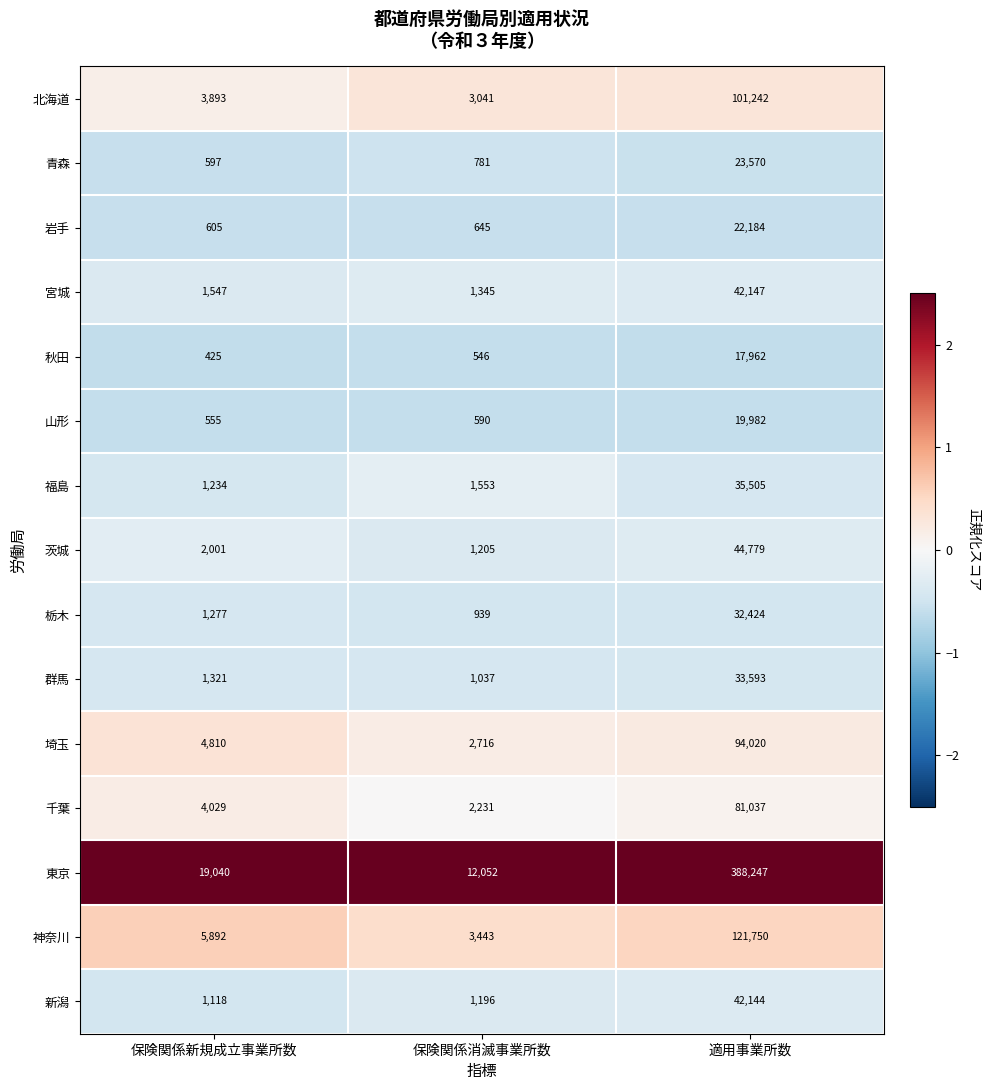

Rank the series at 保険関係消滅事業所数 from highest to lowest value.

東京, 神奈川, 北海道, 埼玉, 千葉, 福島, 宮城, 茨城, 新潟, 群馬, 栃木, 青森, 岩手, 山形, 秋田